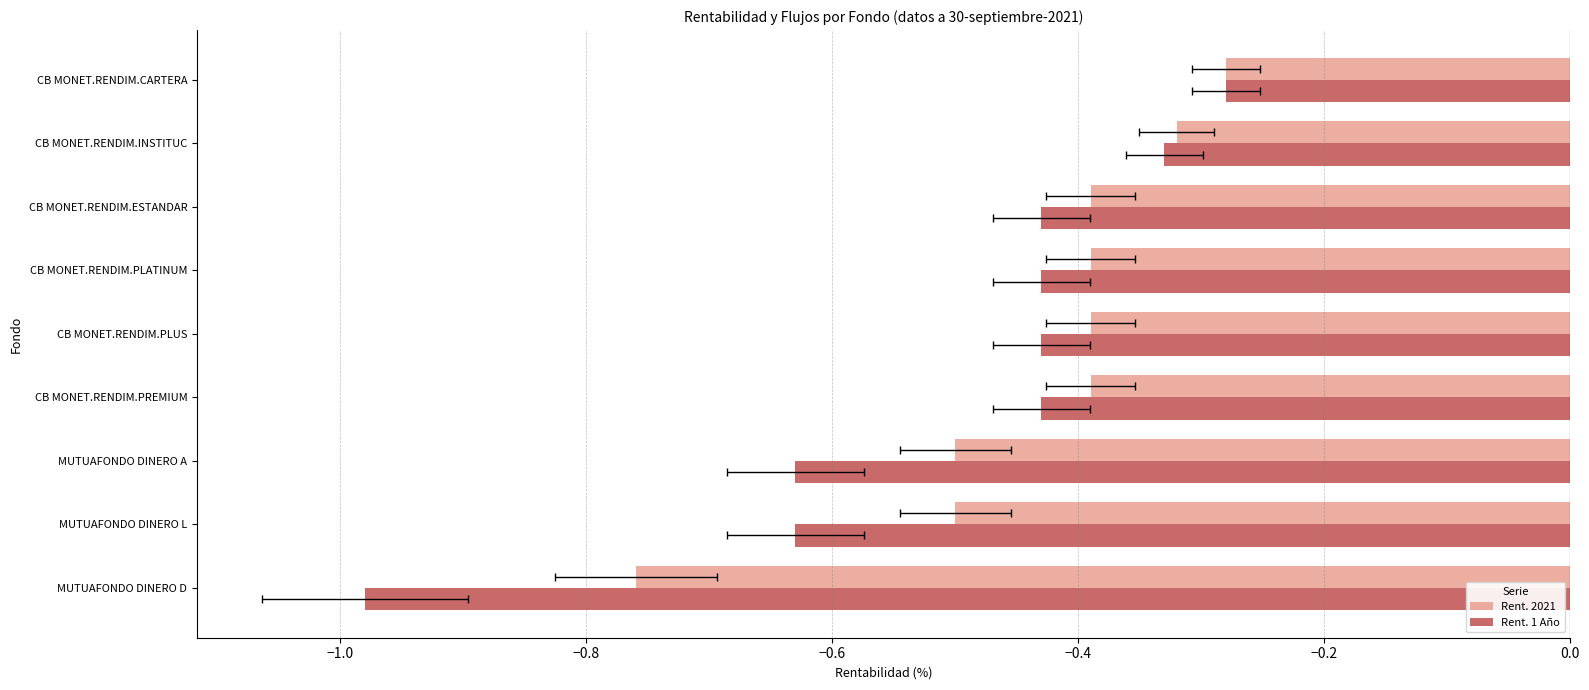

Count the number of data series in this chart.

2